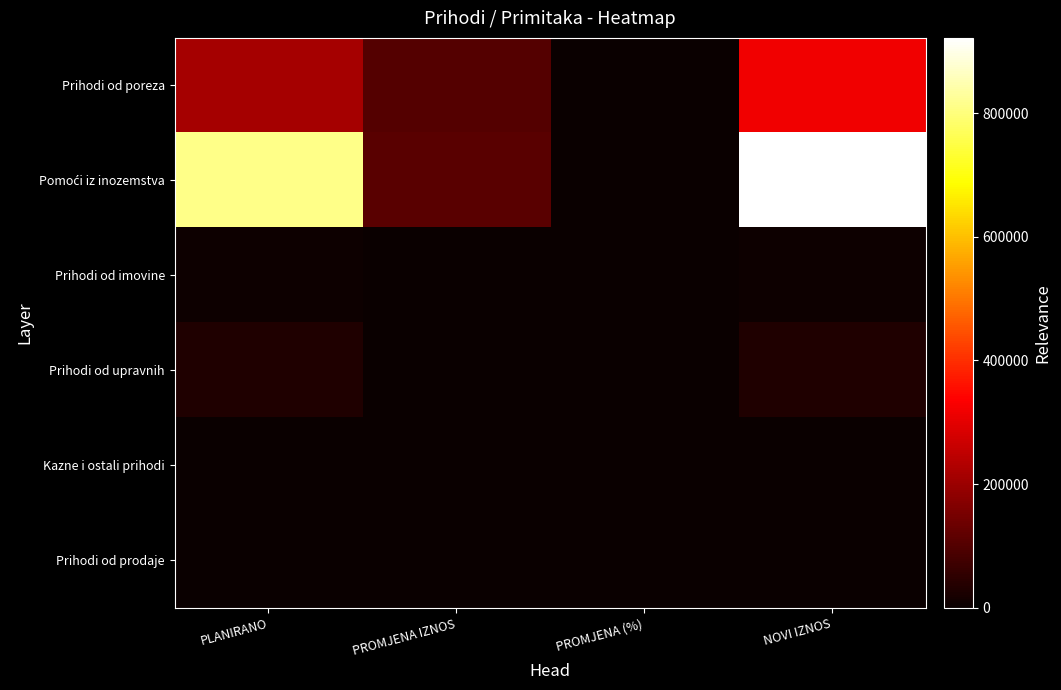

Which series has the widest spread of values?

Pomoći iz inozemstva